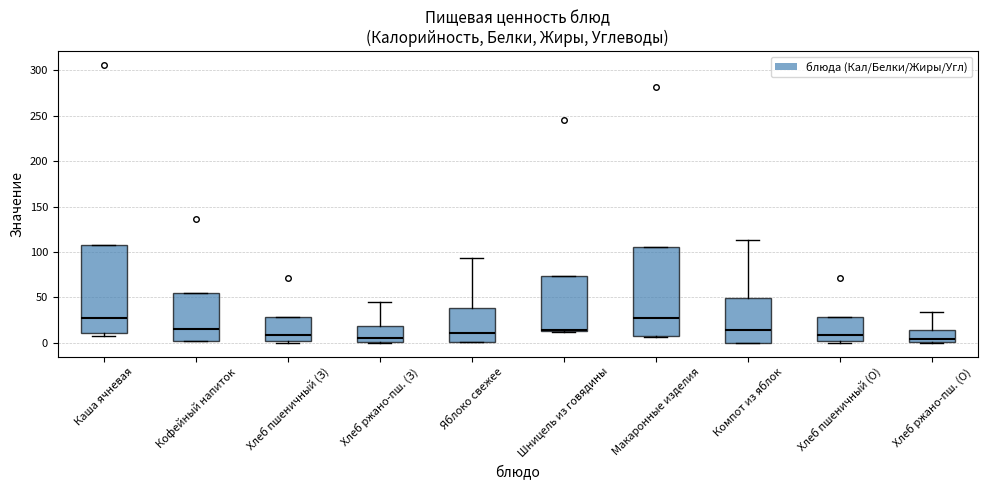

Reading left to right, transcribe this box plot: for each box, give where its median line is, the range the box spans, and where its two whiskers end, as read against the y-axis. The values are not printed on the chart, so give them approximately, as read against the axis.

Каша ячневая: median 25, box 10 to 110, whiskers 10 (just below the box's lower edge) to 110
Кофейный напиток: median 15, box 0 to 55, whiskers 0 to 55
Хлеб пшеничный (З): median 10, box 0 to 30, whiskers 0 (just below the box's lower edge) to 30
Хлеб ржано-пш. (З): median 5, box 0 to 20, whiskers 0 to 45
Яблоко свежее: median 10, box 0 to 40, whiskers 0 to 95
Шницель из говядины: median 15 (just above the box's lower edge), box 15 to 75, whiskers 10 to 75
Макаронные изделия: median 25, box 5 to 105, whiskers 5 to 105
Компот из яблок: median 15, box 0 to 50, whiskers 0 to 115
Хлеб пшеничный (О): median 10, box 0 to 30, whiskers 0 (just below the box's lower edge) to 30
Хлеб ржано-пш. (О): median 5, box 0 to 15, whiskers 0 to 35